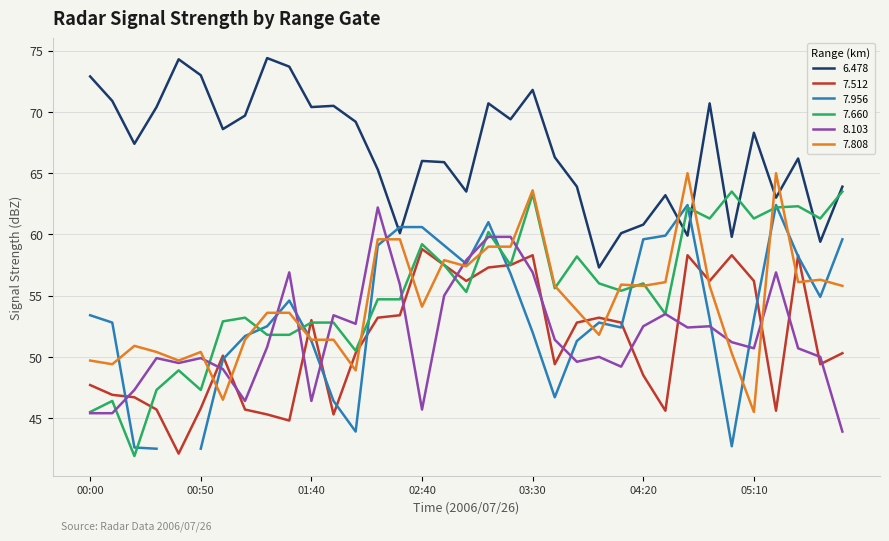

True or false:   8.103 and   7.808 intersect in this chart.

True